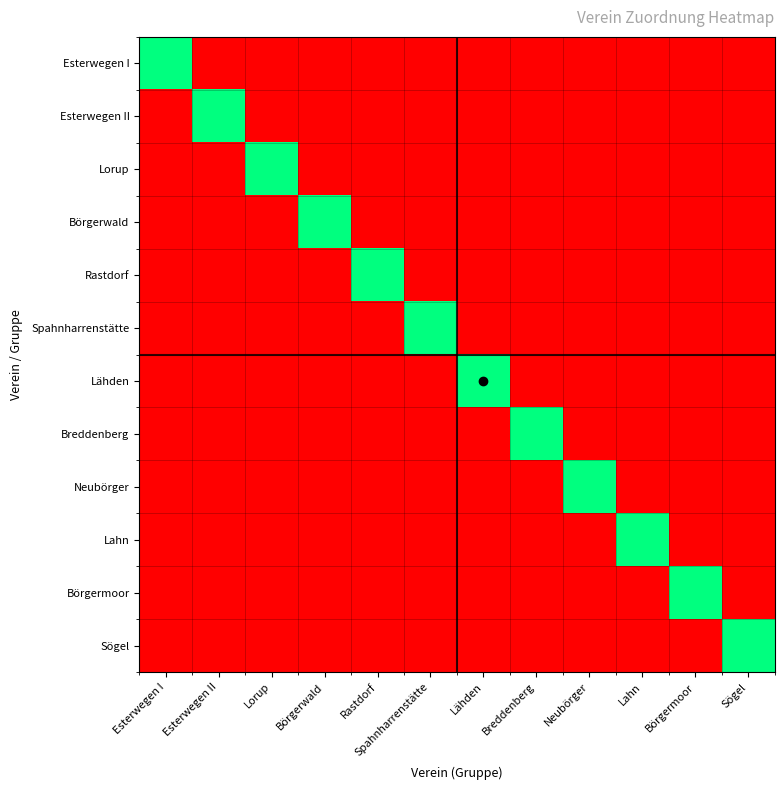

Reading left to right, what are all the values shown in this chart?

Esterwegen I: Esterwegen I=5	Esterwegen II=0	Lorup=0	Börgerwald=0	Rastdorf=0	Spahnharrenstätte=0	Lähden=0	Breddenberg=0	Neubörger=0	Lahn=0	Börgermoor=0	Sögel=0
Esterwegen II: Esterwegen I=0	Esterwegen II=5	Lorup=0	Börgerwald=0	Rastdorf=0	Spahnharrenstätte=0	Lähden=0	Breddenberg=0	Neubörger=0	Lahn=0	Börgermoor=0	Sögel=0
Lorup: Esterwegen I=0	Esterwegen II=0	Lorup=5	Börgerwald=0	Rastdorf=0	Spahnharrenstätte=0	Lähden=0	Breddenberg=0	Neubörger=0	Lahn=0	Börgermoor=0	Sögel=0
Börgerwald: Esterwegen I=0	Esterwegen II=0	Lorup=0	Börgerwald=5	Rastdorf=0	Spahnharrenstätte=0	Lähden=0	Breddenberg=0	Neubörger=0	Lahn=0	Börgermoor=0	Sögel=0
Rastdorf: Esterwegen I=0	Esterwegen II=0	Lorup=0	Börgerwald=0	Rastdorf=5	Spahnharrenstätte=0	Lähden=0	Breddenberg=0	Neubörger=0	Lahn=0	Börgermoor=0	Sögel=0
Spahnharrenstätte: Esterwegen I=0	Esterwegen II=0	Lorup=0	Börgerwald=0	Rastdorf=0	Spahnharrenstätte=5	Lähden=0	Breddenberg=0	Neubörger=0	Lahn=0	Börgermoor=0	Sögel=0
Lähden: Esterwegen I=0	Esterwegen II=0	Lorup=0	Börgerwald=0	Rastdorf=0	Spahnharrenstätte=0	Lähden=5	Breddenberg=0	Neubörger=0	Lahn=0	Börgermoor=0	Sögel=0
Breddenberg: Esterwegen I=0	Esterwegen II=0	Lorup=0	Börgerwald=0	Rastdorf=0	Spahnharrenstätte=0	Lähden=0	Breddenberg=5	Neubörger=0	Lahn=0	Börgermoor=0	Sögel=0
Neubörger: Esterwegen I=0	Esterwegen II=0	Lorup=0	Börgerwald=0	Rastdorf=0	Spahnharrenstätte=0	Lähden=0	Breddenberg=0	Neubörger=5	Lahn=0	Börgermoor=0	Sögel=0
Lahn: Esterwegen I=0	Esterwegen II=0	Lorup=0	Börgerwald=0	Rastdorf=0	Spahnharrenstätte=0	Lähden=0	Breddenberg=0	Neubörger=0	Lahn=5	Börgermoor=0	Sögel=0
Börgermoor: Esterwegen I=0	Esterwegen II=0	Lorup=0	Börgerwald=0	Rastdorf=0	Spahnharrenstätte=0	Lähden=0	Breddenberg=0	Neubörger=0	Lahn=0	Börgermoor=5	Sögel=0
Sögel: Esterwegen I=0	Esterwegen II=0	Lorup=0	Börgerwald=0	Rastdorf=0	Spahnharrenstätte=0	Lähden=0	Breddenberg=0	Neubörger=0	Lahn=0	Börgermoor=0	Sögel=5